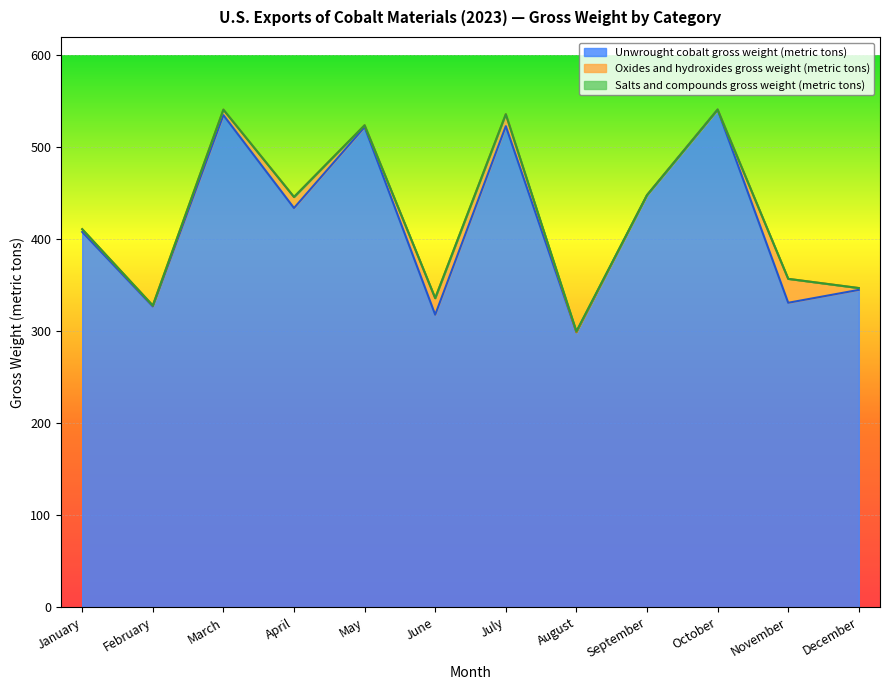

What is the average value of the Oxides and hydroxides gross weight (metric tons) series?

7